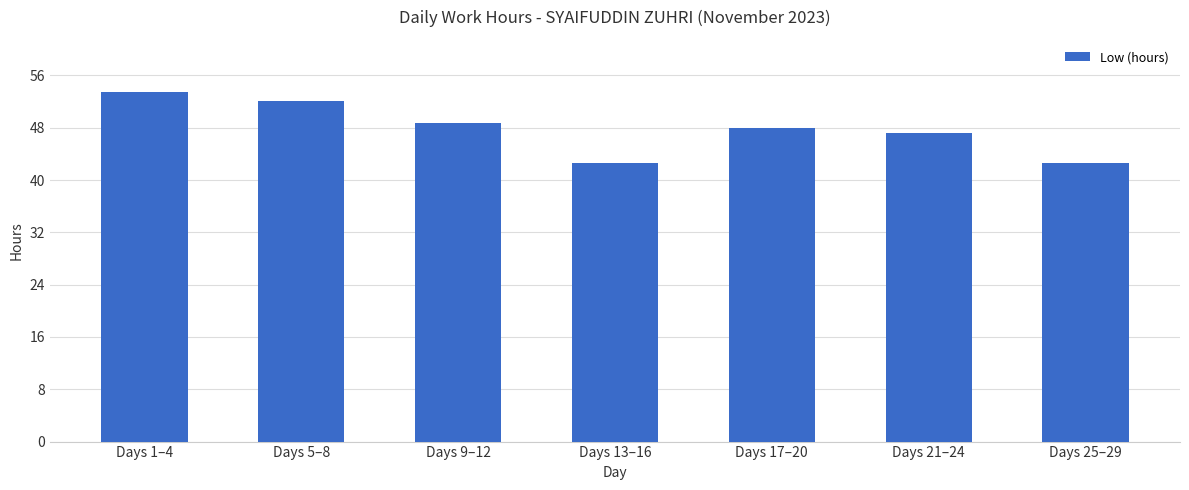

How many categories are shown in the chart?

7